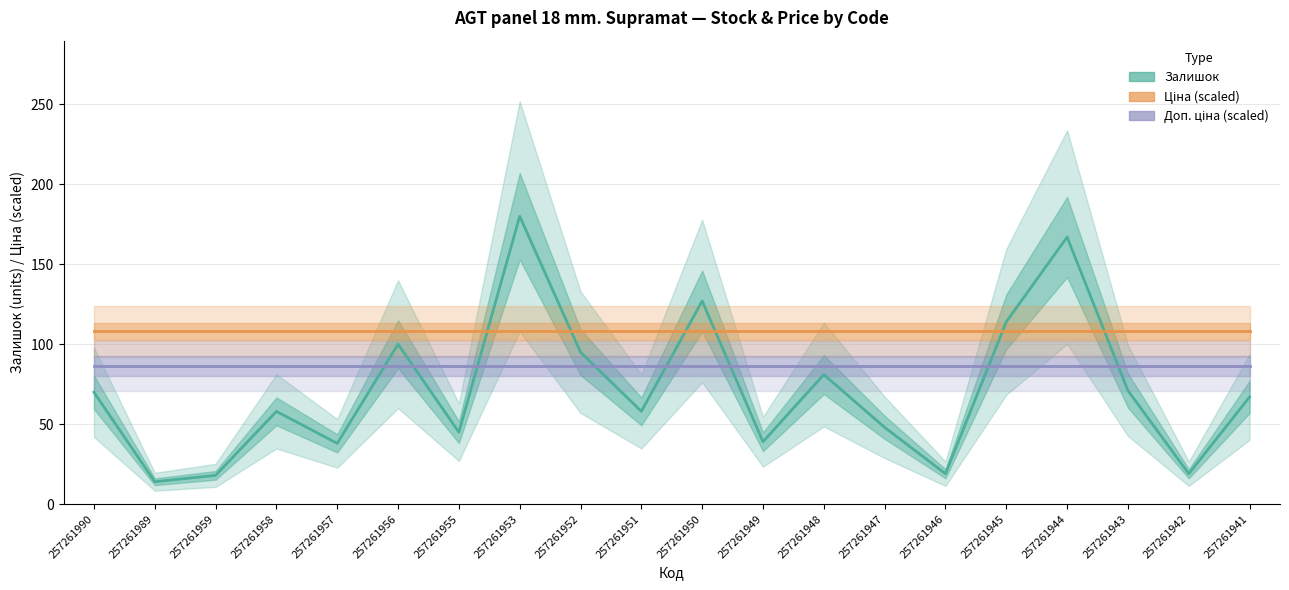

How many lines are shown in the chart?

3